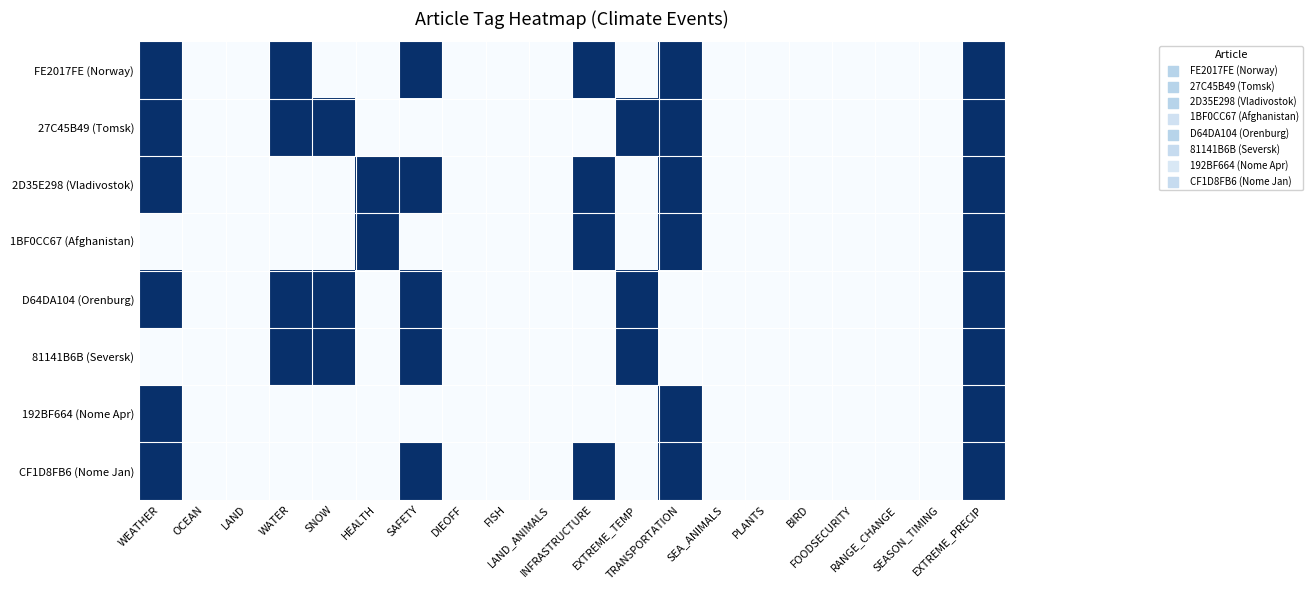

Which series has the widest spread of values?

FE2017FE (Norway)